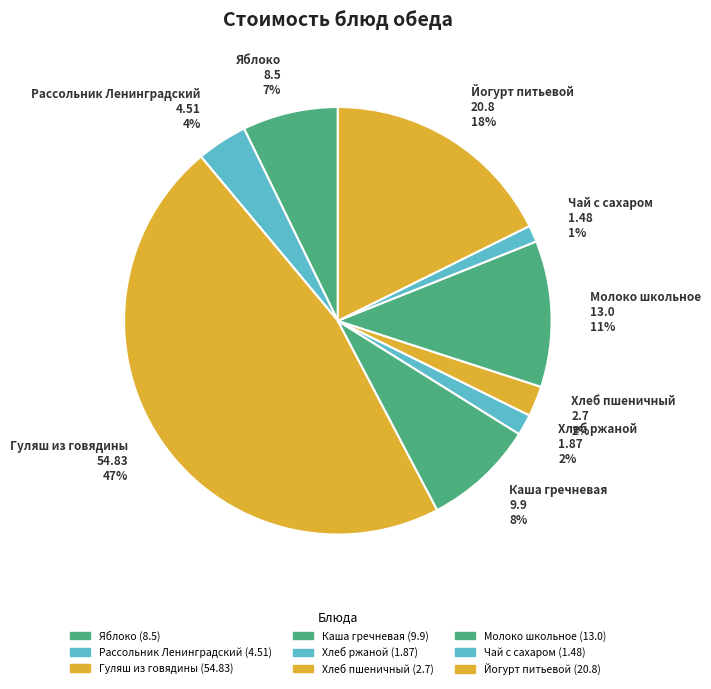

Count the number of slices in the pie.

9